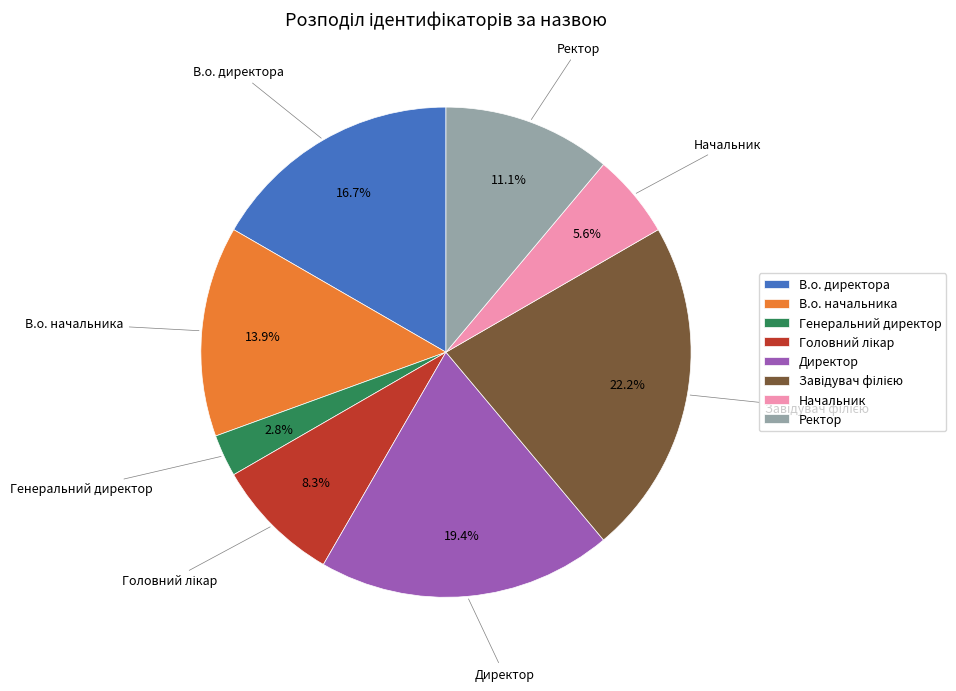

Is there a majority slice in this chart?

No